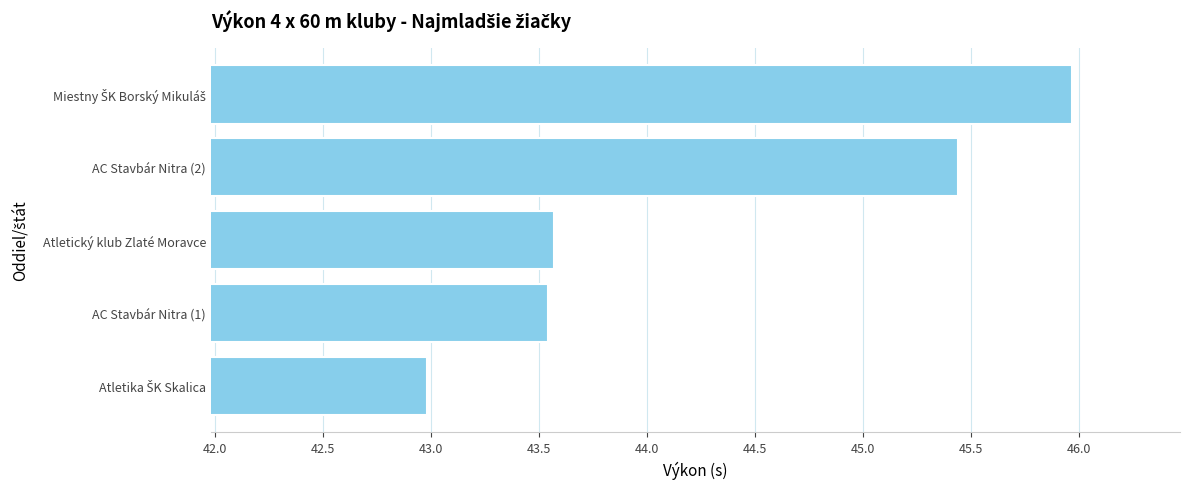

What value does the data have at Atletický klub Zlaté Moravce?

43.6